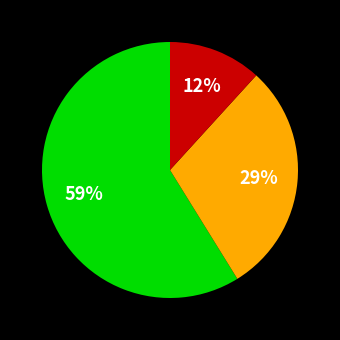

How many segments does this pie chart have?

3